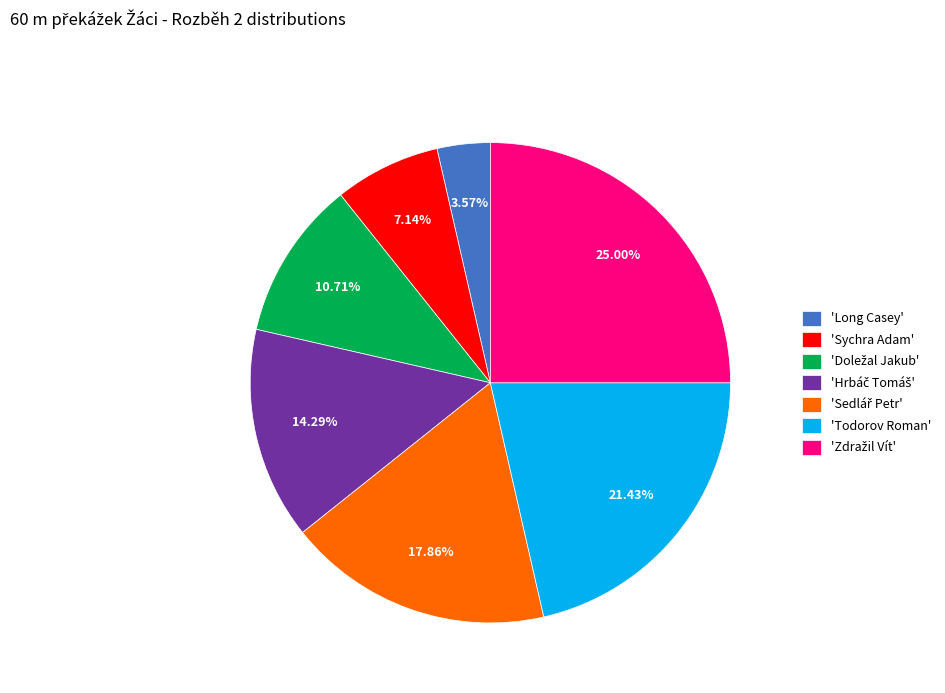

Which slice is the smallest?

'Long Casey'